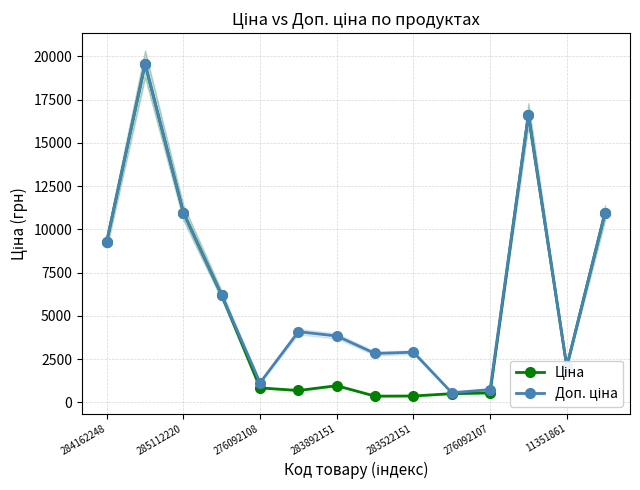

True or false: Ціна and Доп. ціна intersect in this chart.

False